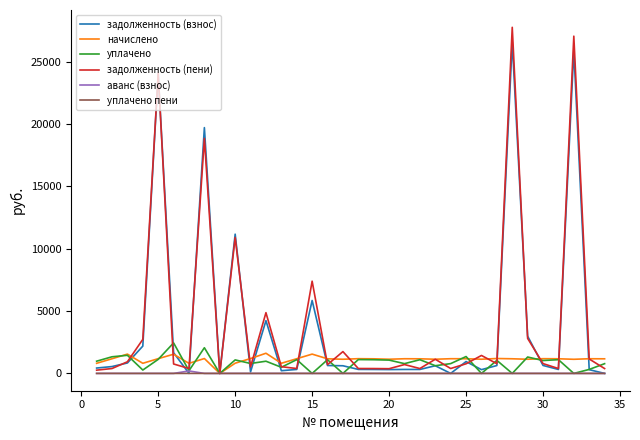

Which series has the widest spread of values?

задолженность (пени)